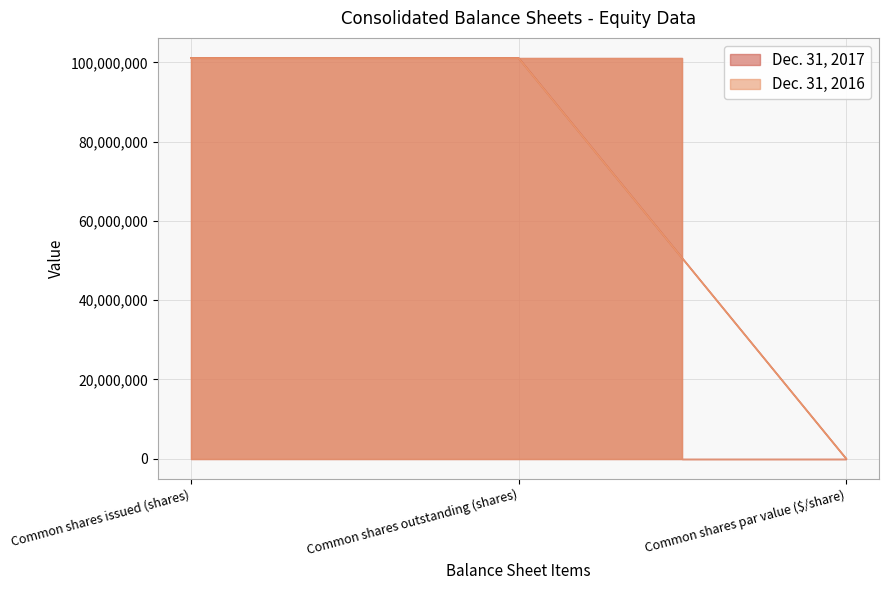

Count the Dec. 31, 2016 values in the range 1 to 101080673.

3